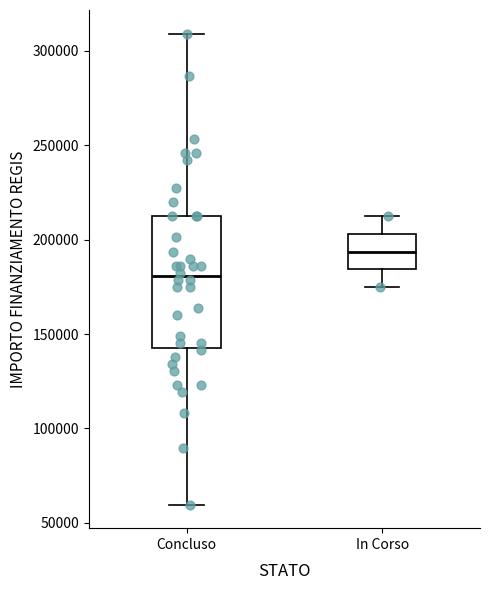

Reading left to right, read every box against the y-axis: the position of its median line, the range the box covers, and the ends of its whiskers. The values are not printed on the chart, so give them approximately, as read against the axis.

Concluso: median 180000, box 145000 to 210000, whiskers 60000 to 310000
In Corso: median 195000, box 185000 to 205000, whiskers 175000 to 210000